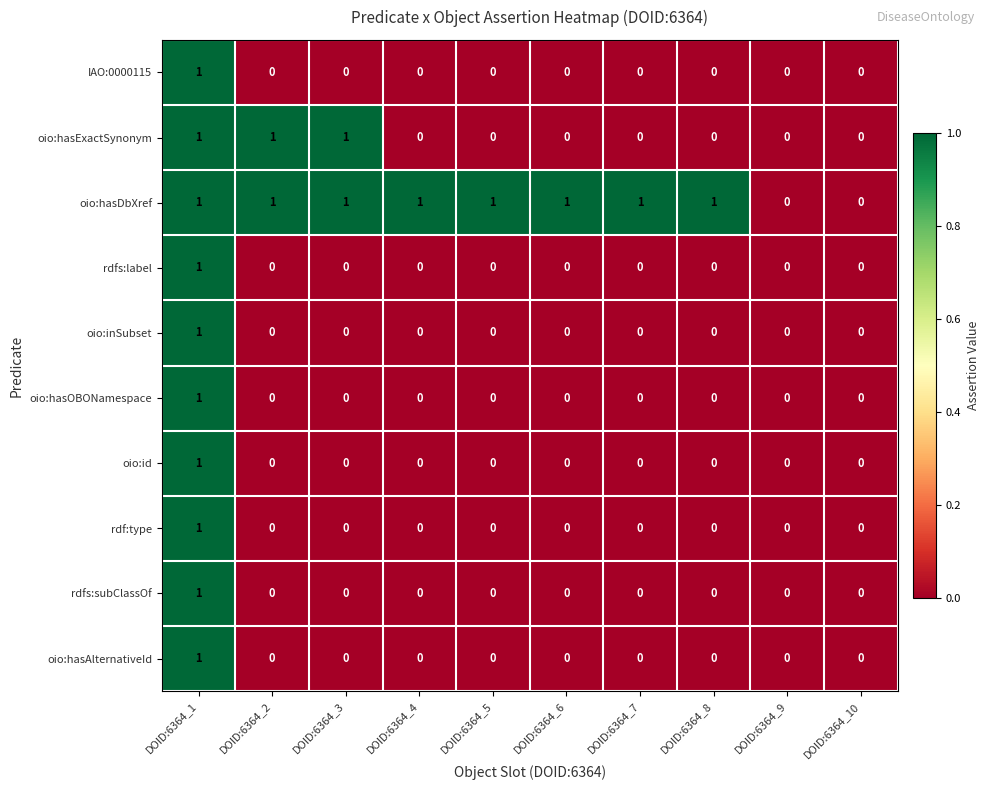

How many distinct data groups are displayed?

10